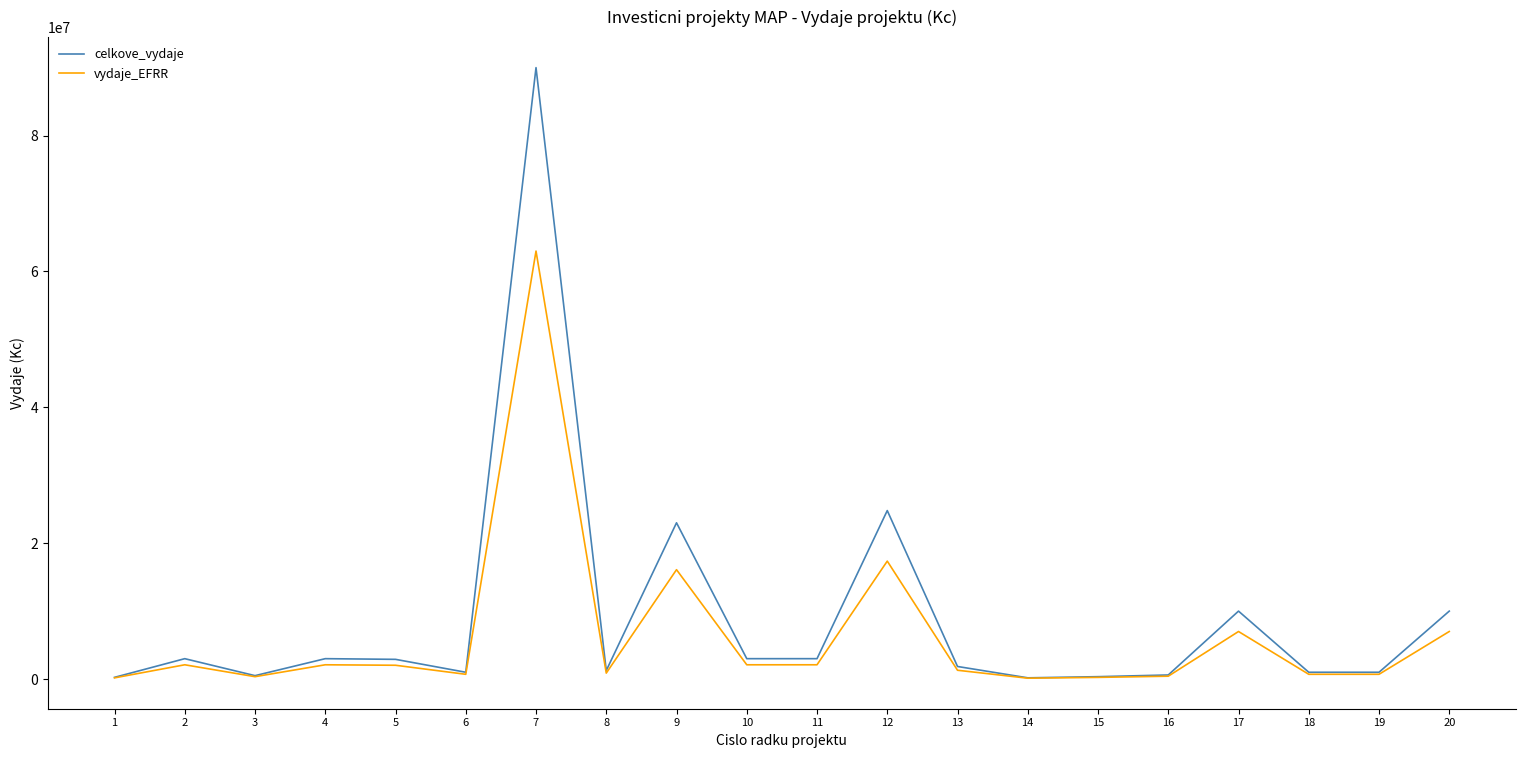

Which series has the widest spread of values?

celkove_vydaje